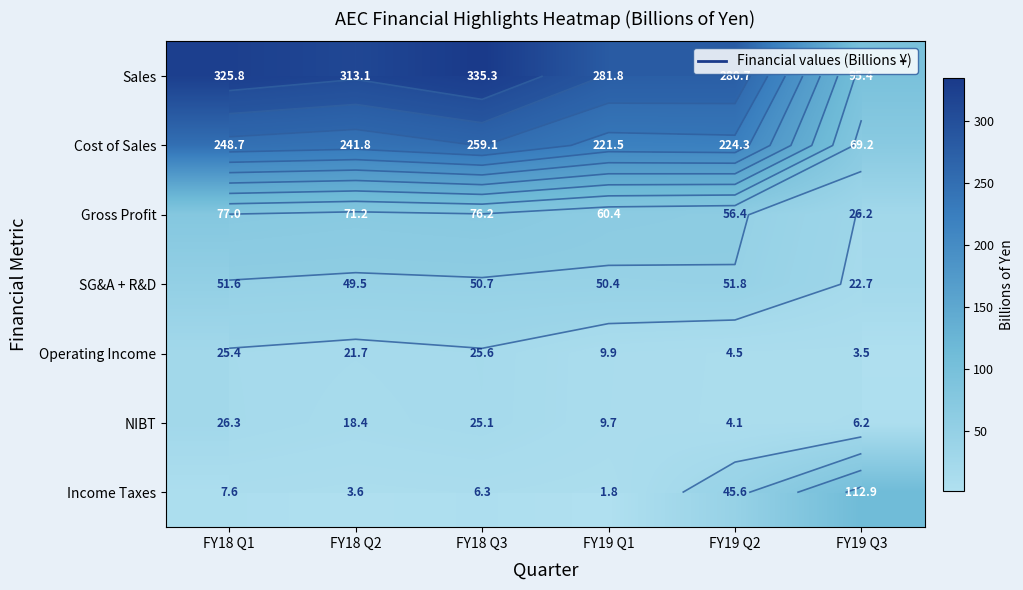

List the series in order of their peak value, lowest first.

Operating Income, NIBT, SG&A + R&D, Gross Profit, Income Taxes, Cost of Sales, Sales